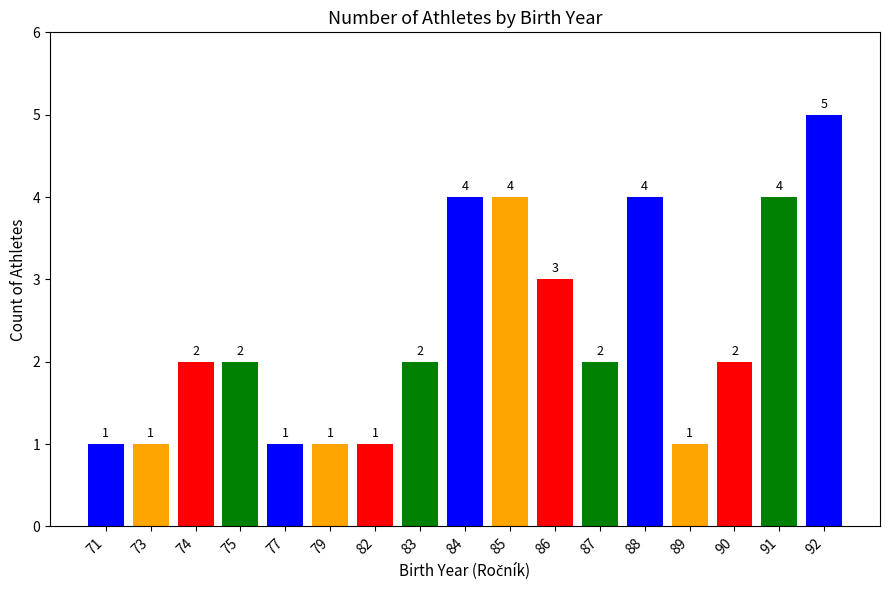

How many bars are there in total?

17